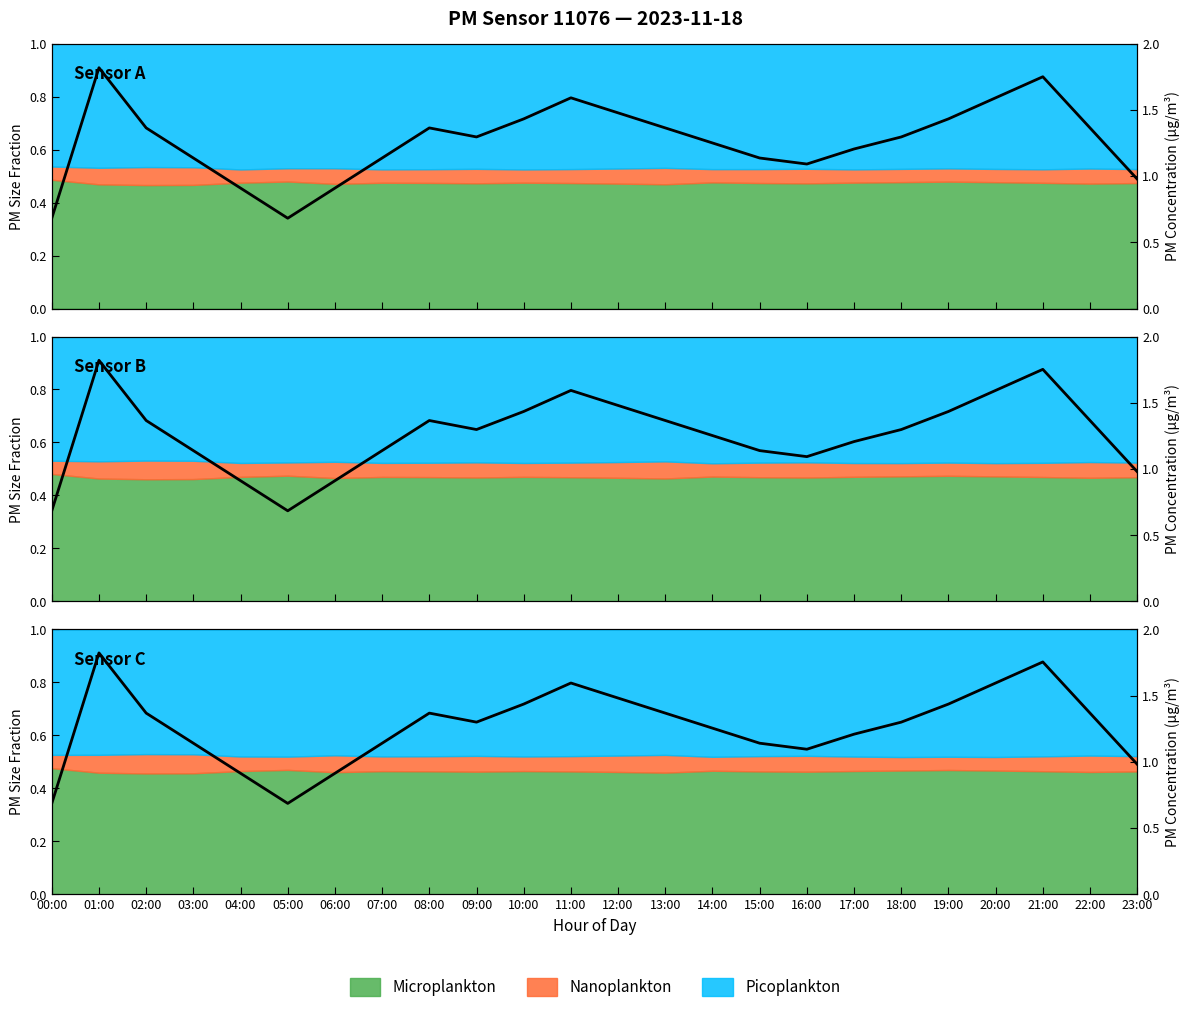

How many values are between 0 and 1?

24